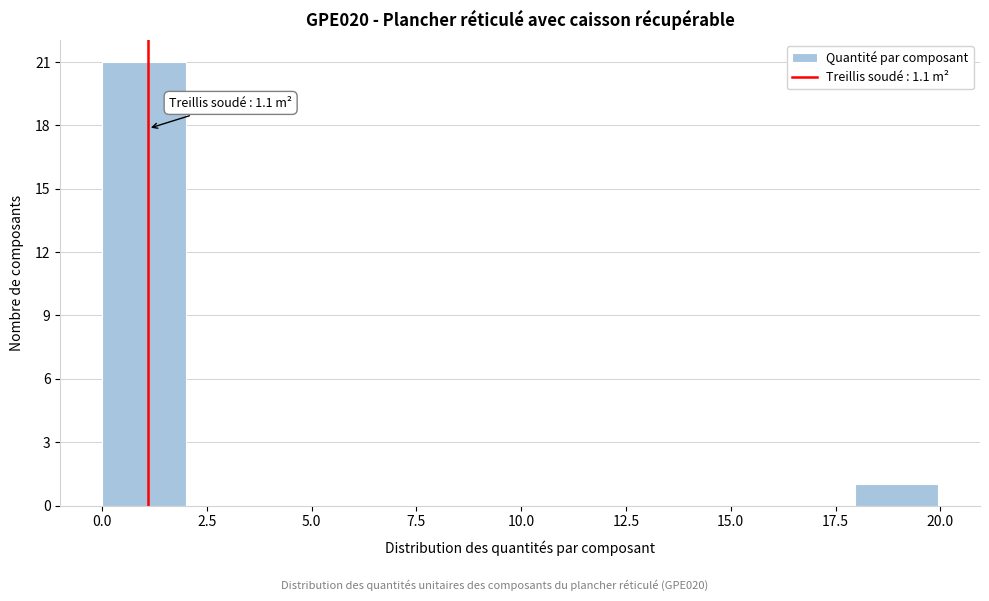

Around what value on the x-axis is the tallest bar? Give the approximate position of its centre, as read against the axis.

1.0